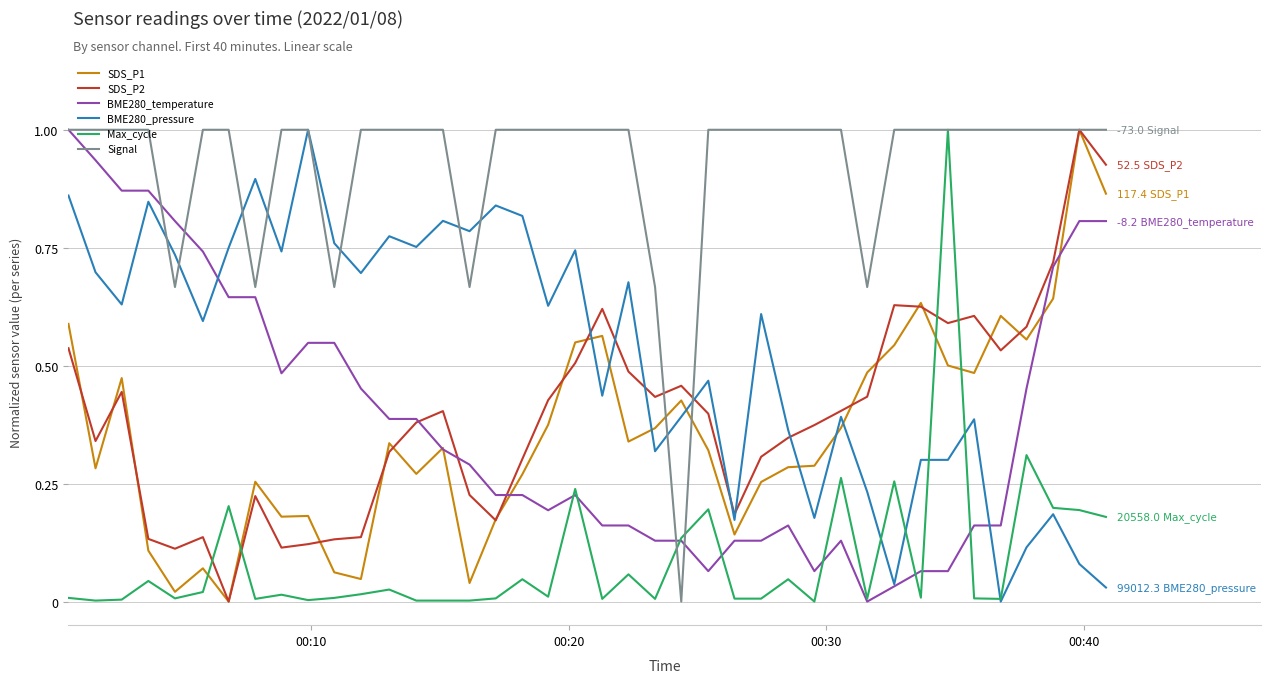

What is the greatest value displayed?

1.0